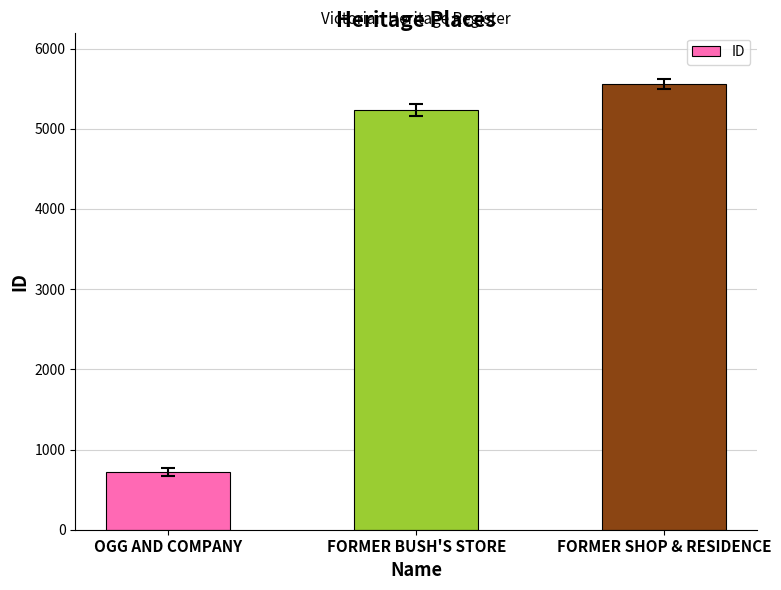

Where is the data nearest to the value 3138?

FORMER BUSH'S STORE